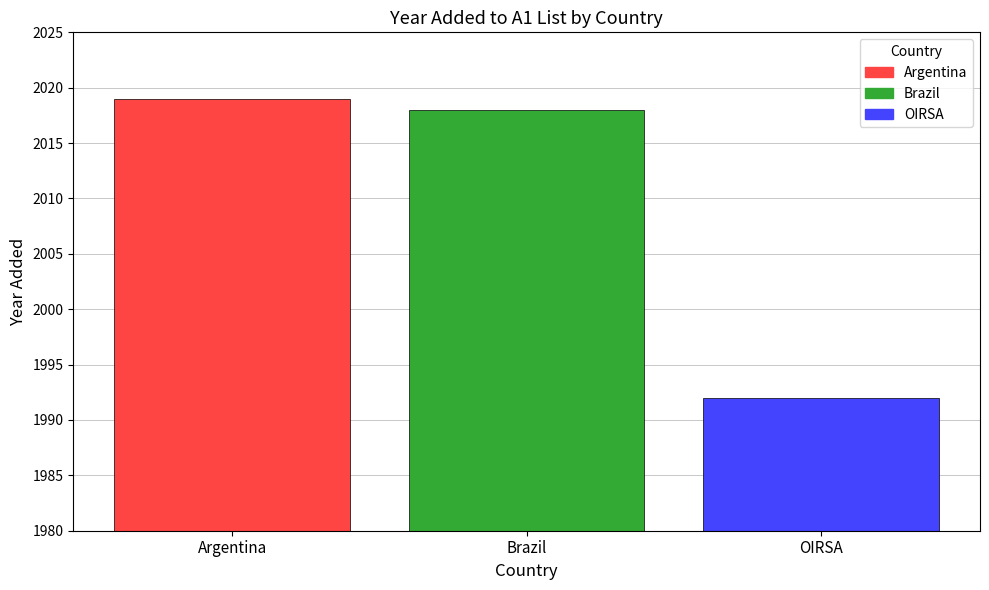

How many bars are there in total?

3